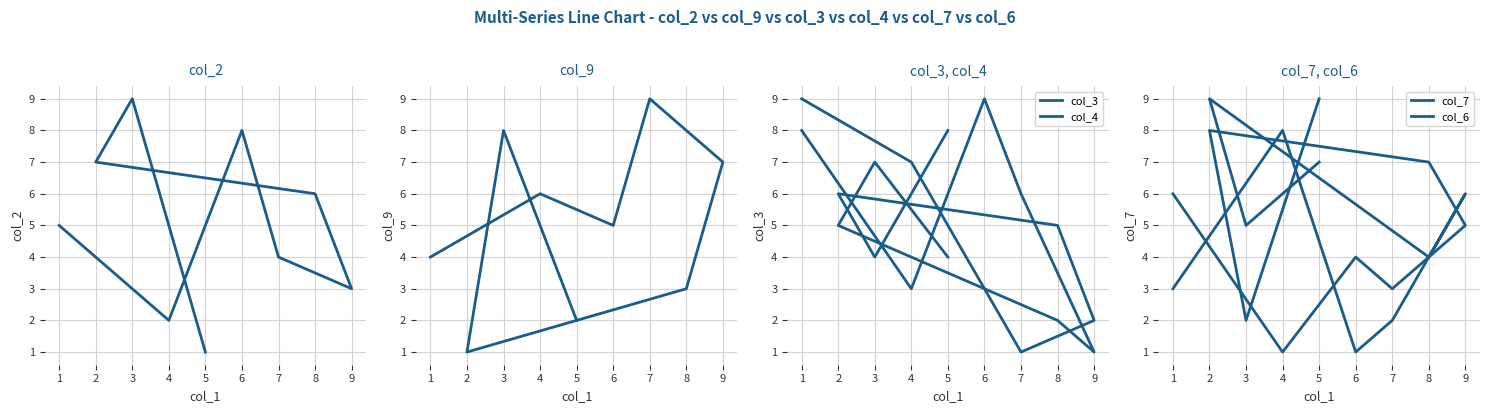

What is the sum of all col_3 values?

45